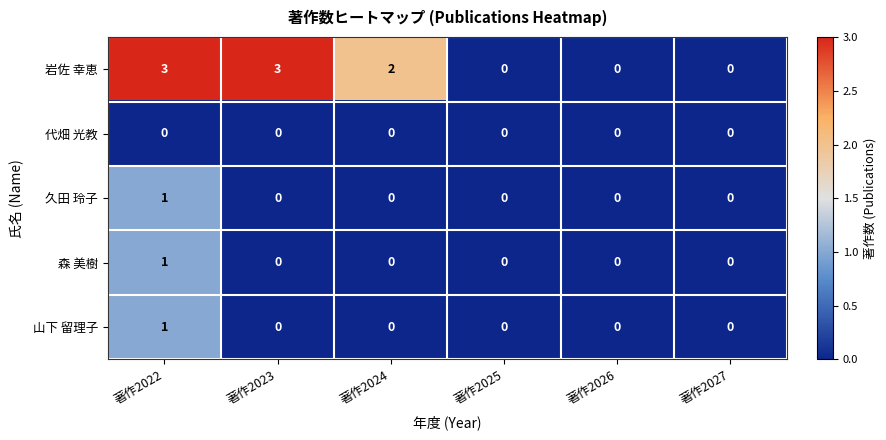

The 久田 玲子 series shows 0 at 著作2026. True or false?

True